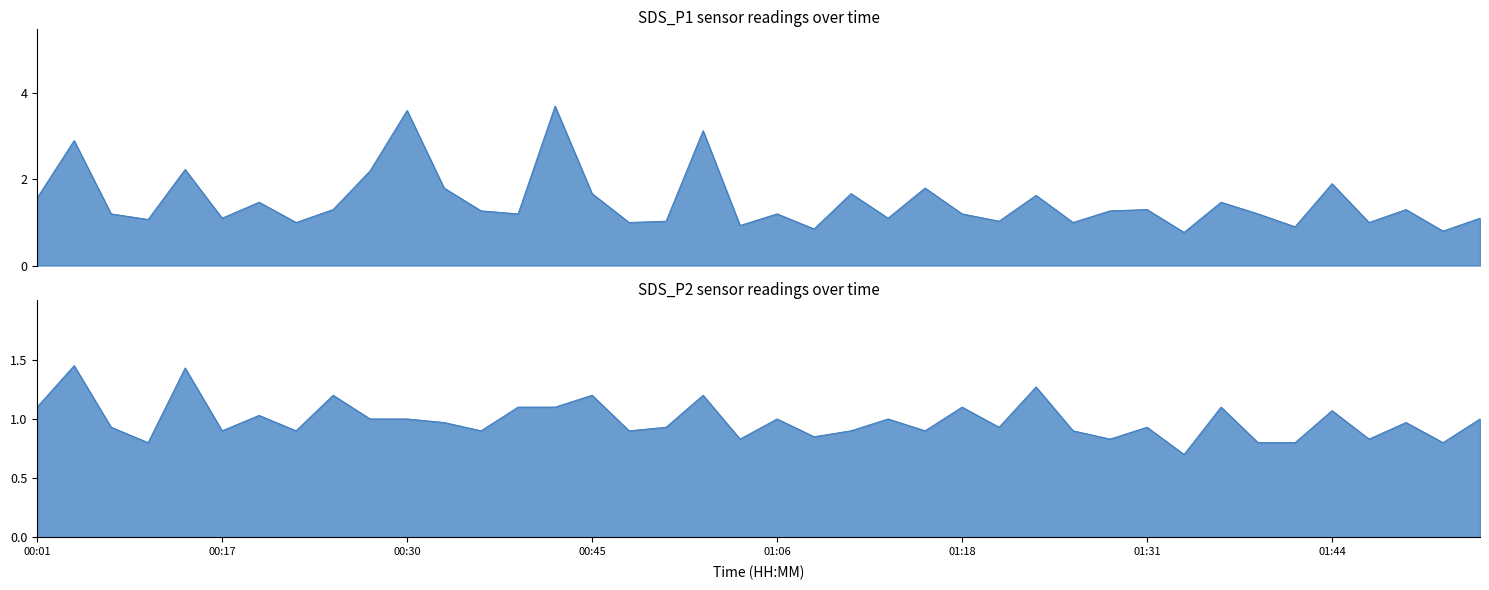

What is the smallest value displayed?

0.7